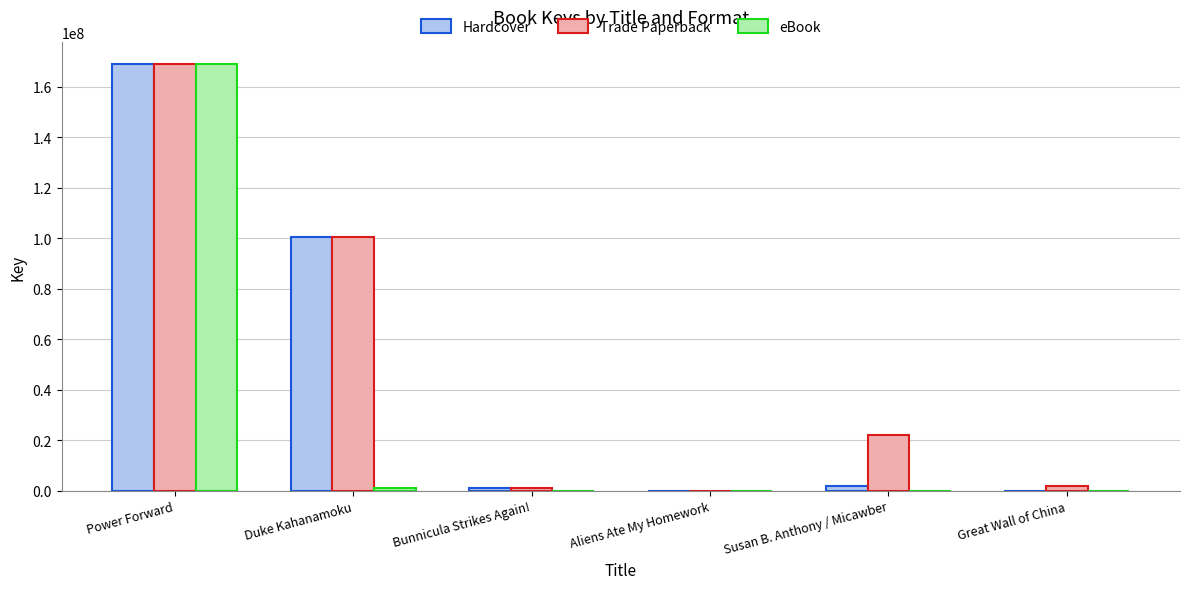

How many categories are shown in the chart?

6